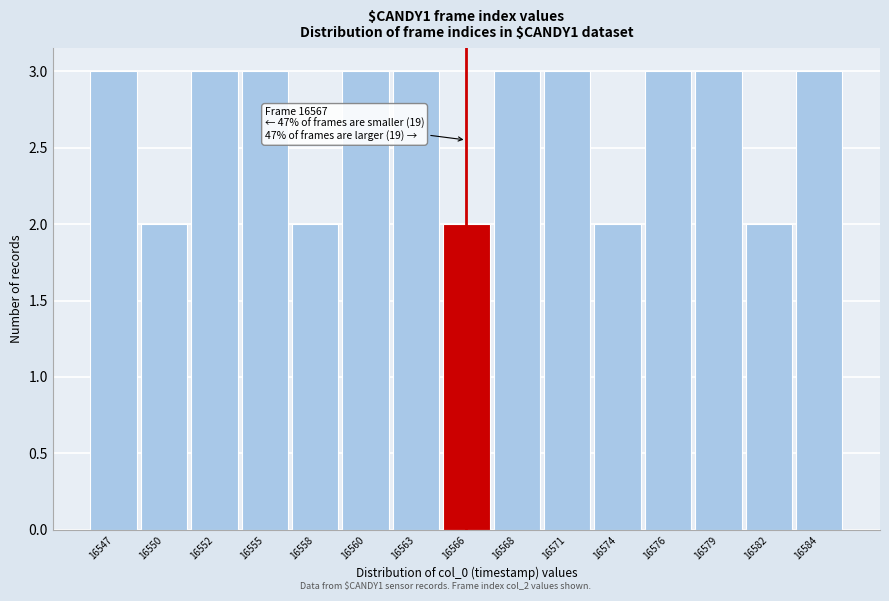

Reading left to right, extract all data points from this chart.

16547=3	16550=2	16552=3	16555=3	16558=2	16560=3	16563=3	16566=2	16568=3	16571=3	16574=2	16576=3	16579=3	16582=2	16584=3